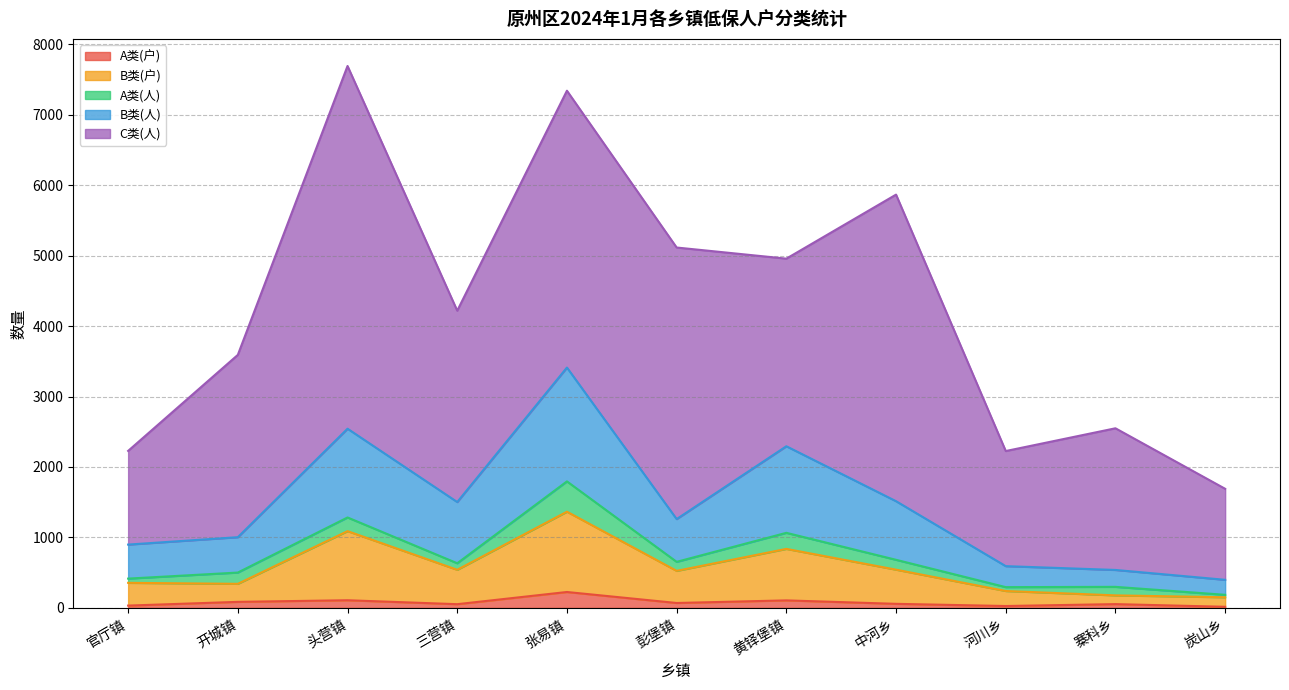

What is the highest value of the A类(户) series?

225